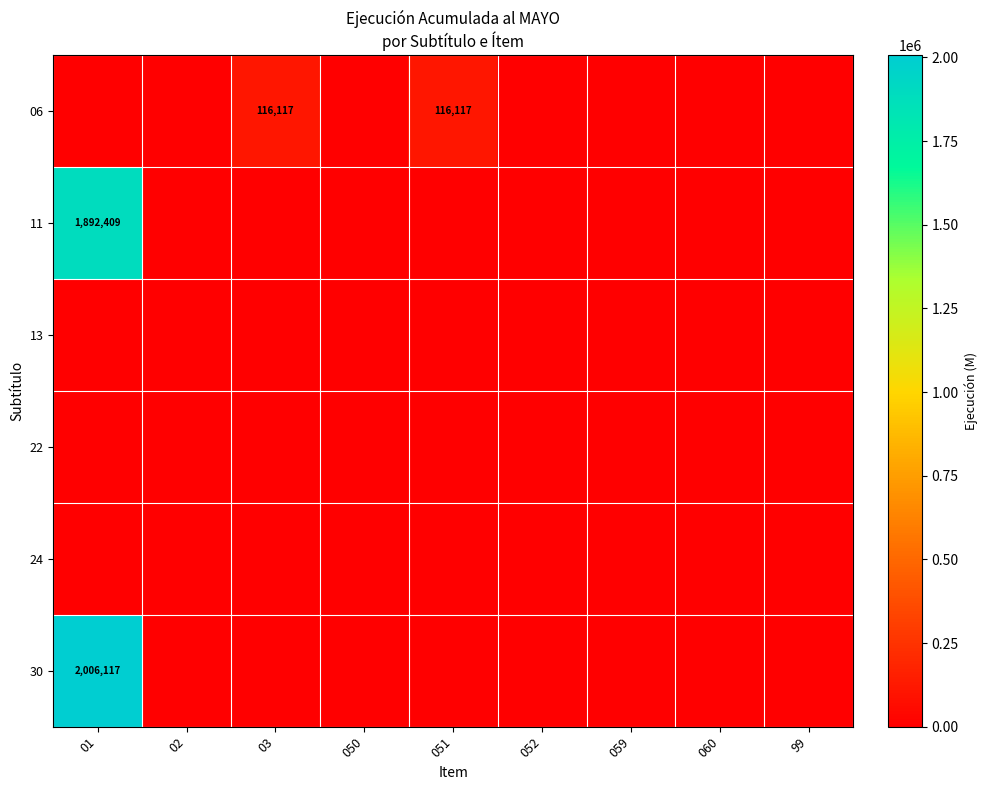

Is the value of 30 at 050 greater than the value of 24 at 050?

No